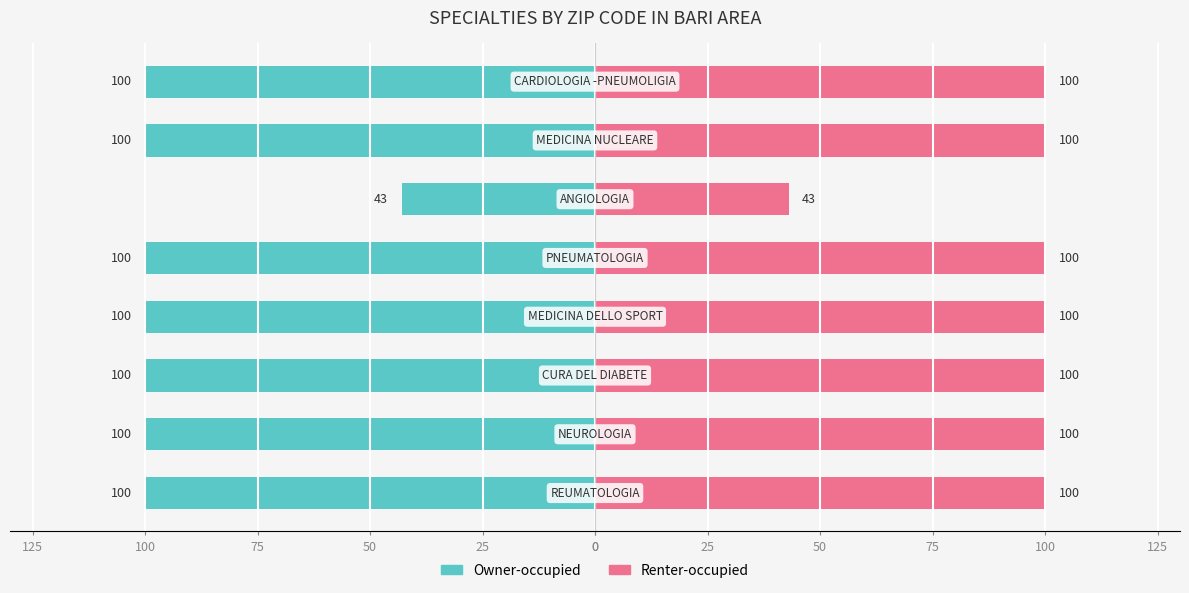

What is the highest value of the Renter-occupied series?

100